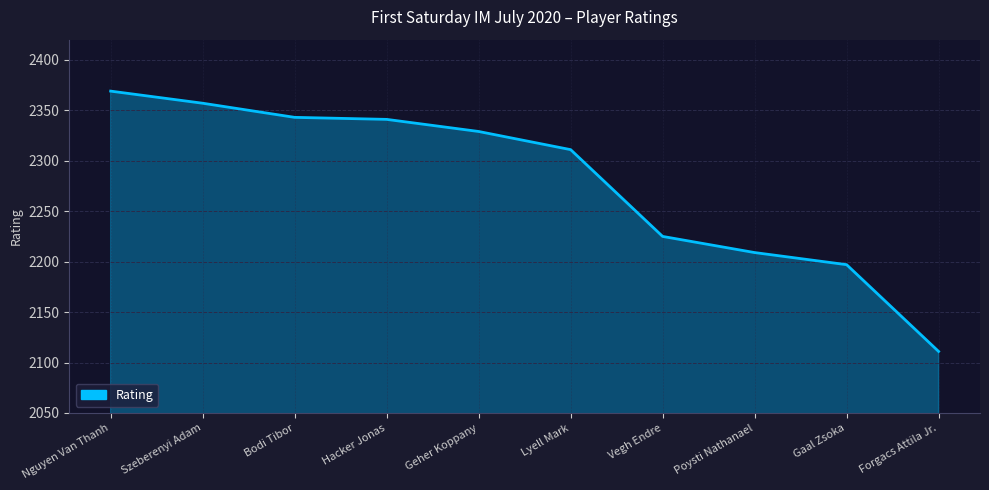

Approximately how many times larger is the value at Forgacs Attila Jr. compared to Nguyen Van Thanh?

0.9